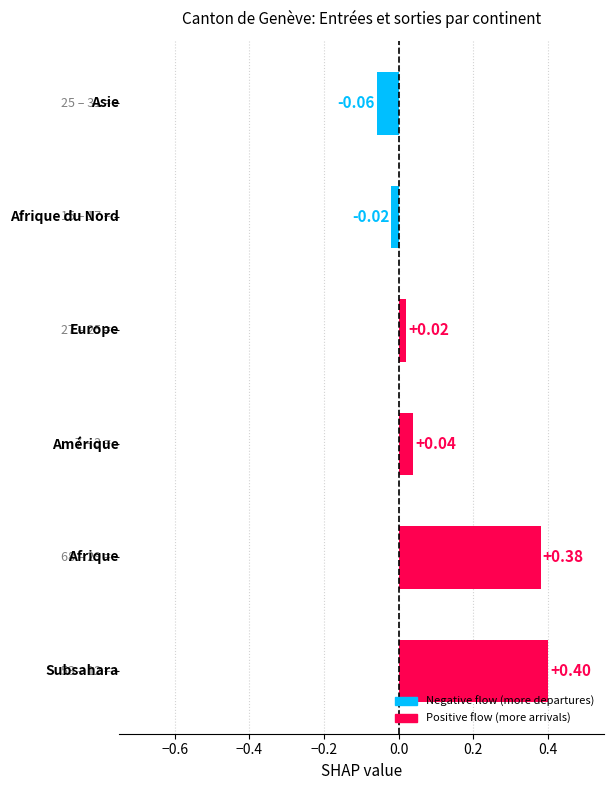

What is the difference between the maximum and minimum values?

0.5